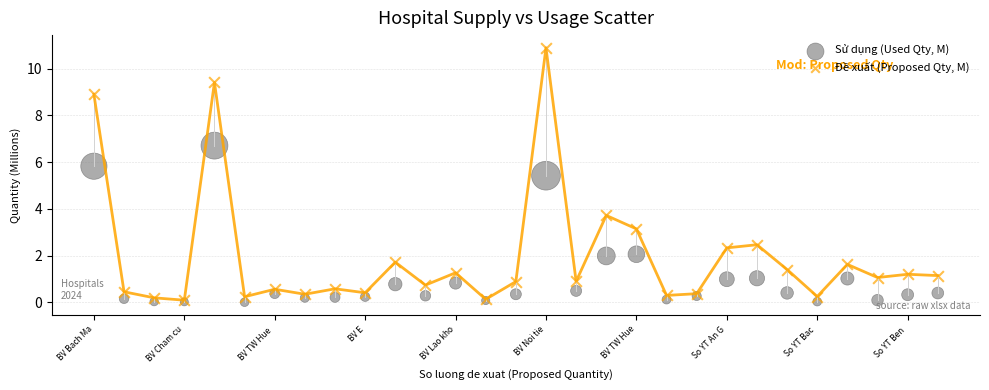

In the Đề xuất (Proposed Qty, M) series, what Y value is closest to 5?

3.7